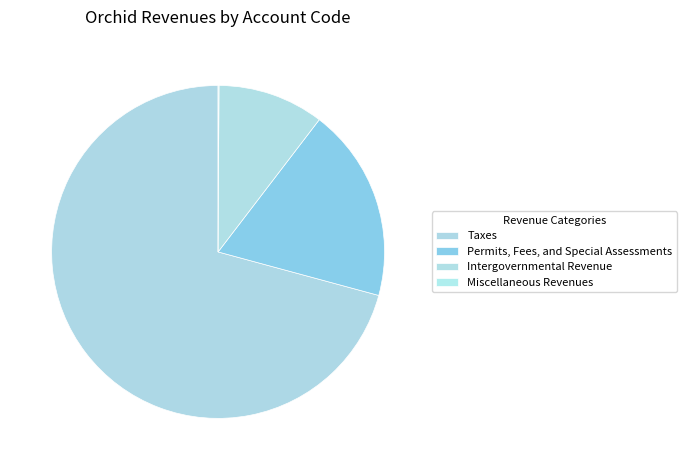

Combined, what portion of the pie is Miscellaneous Revenues and Intergovernmental Revenue?

10.4%